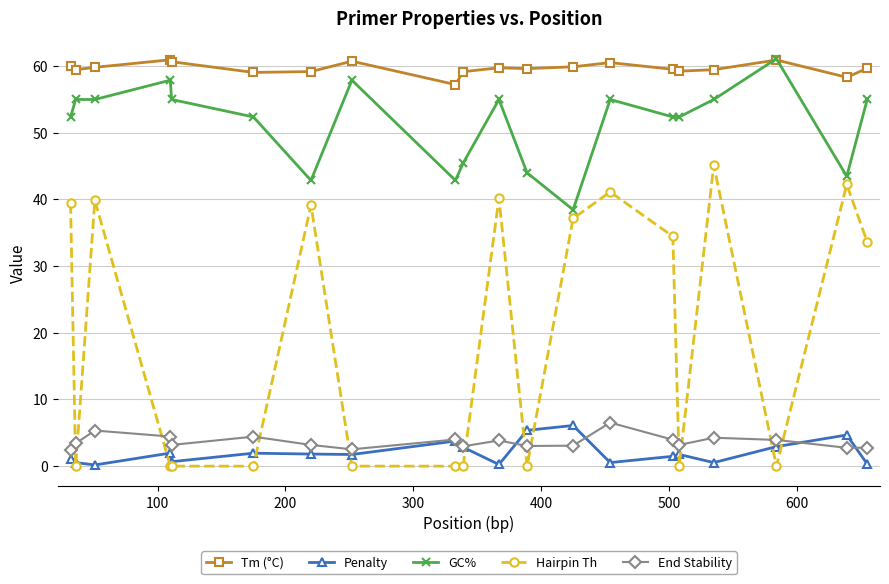

True or false: Tm (°C) and Penalty intersect in this chart.

False